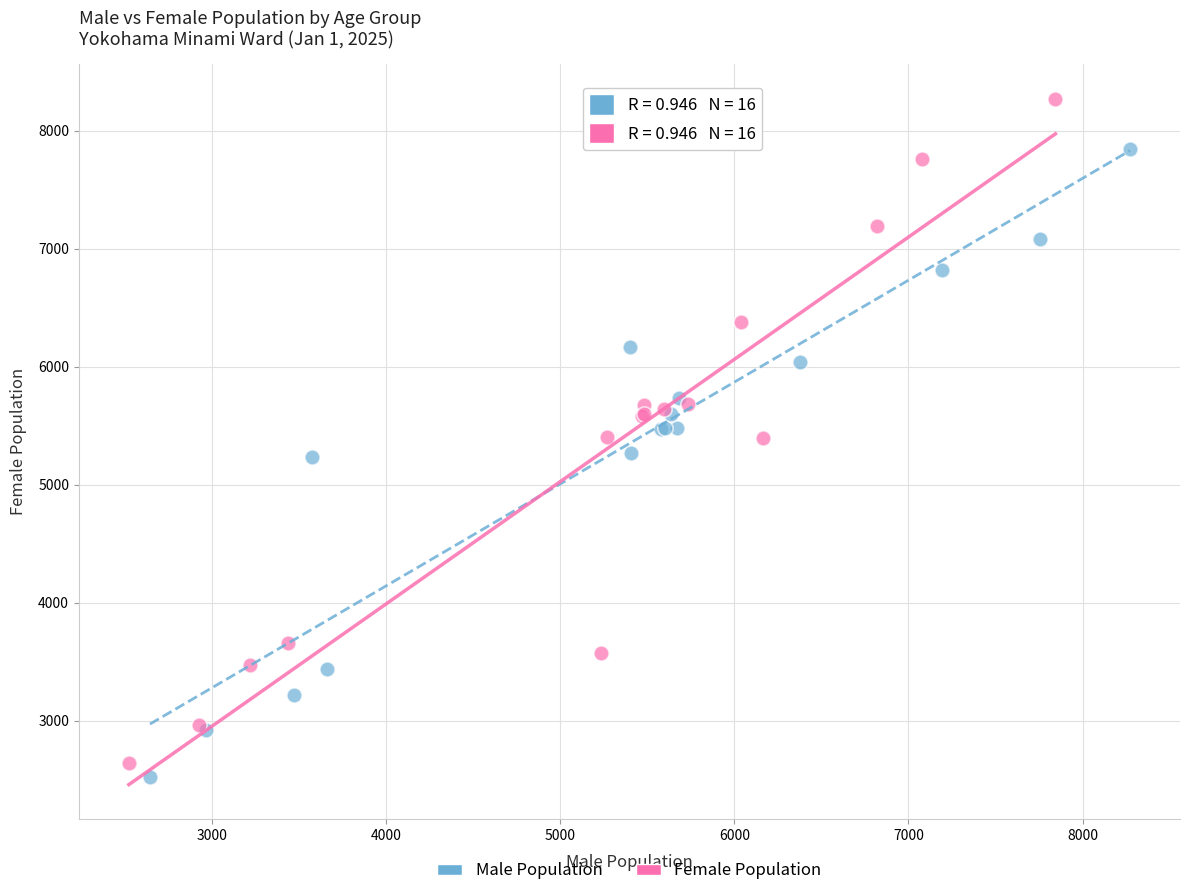

Which series reaches the minimum Y coordinate?

Male Population